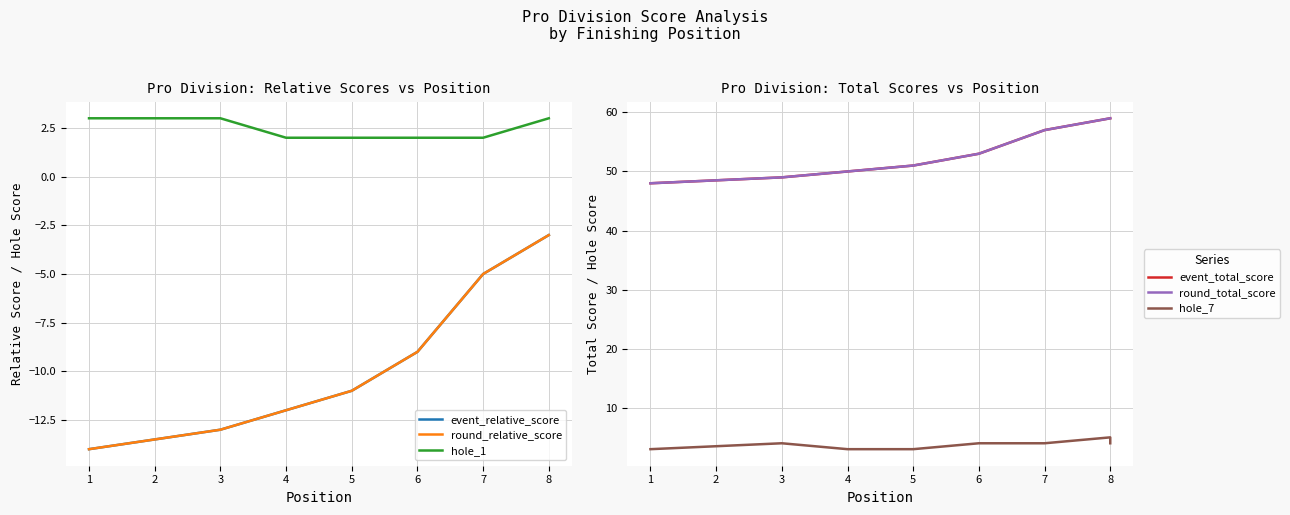

What is the minimum value for round_relative_score?

-14